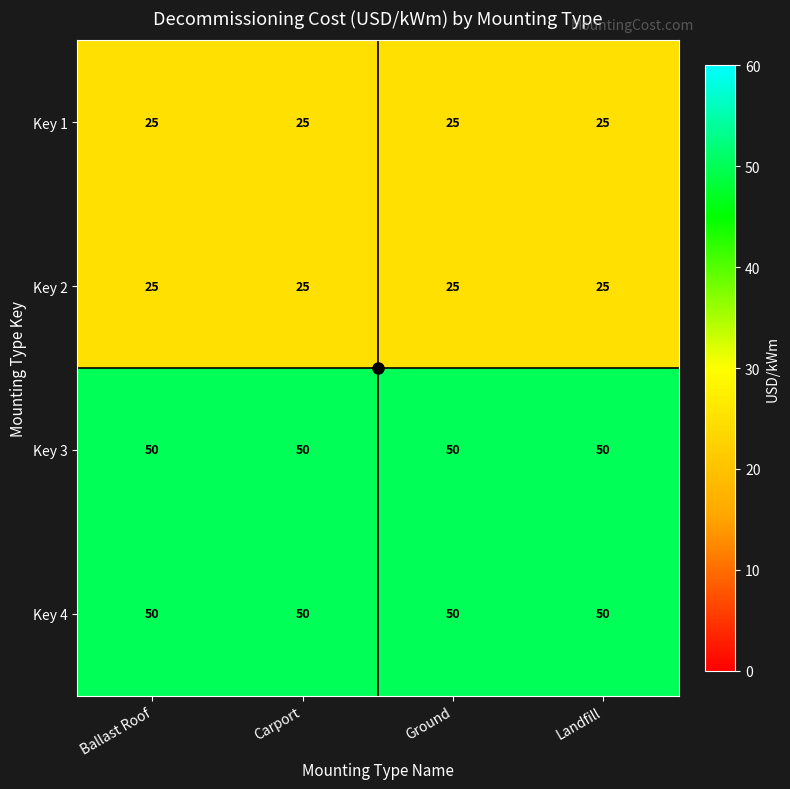

What is the difference between the highest and lowest values at Carport?

25